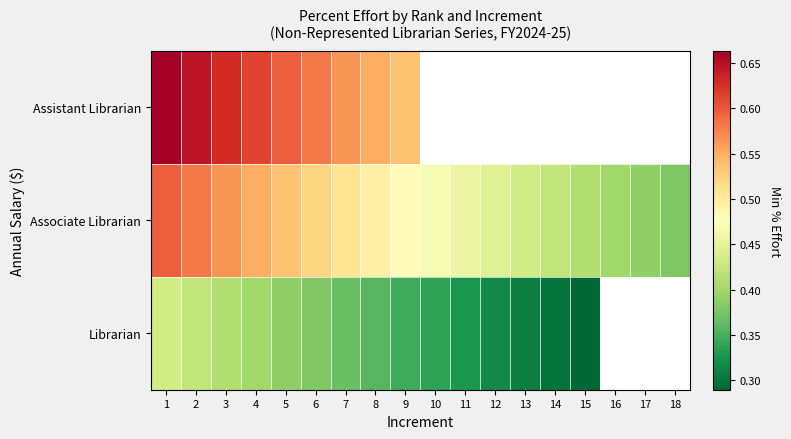

Which series has the widest spread of values?

Associate Librarian